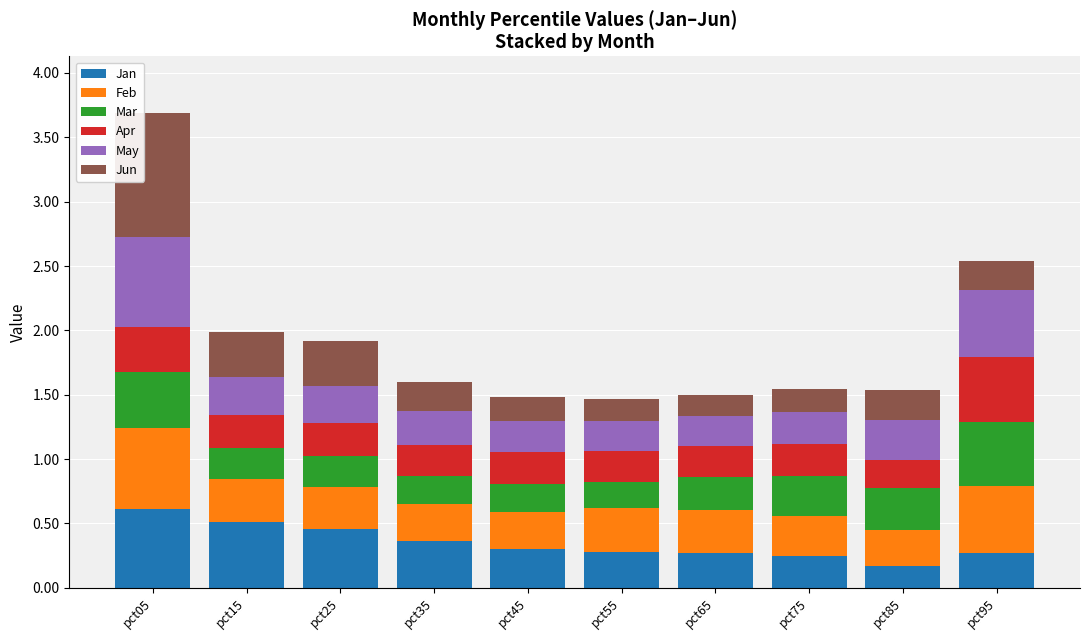

What is the highest value of the Jan series?

0.6